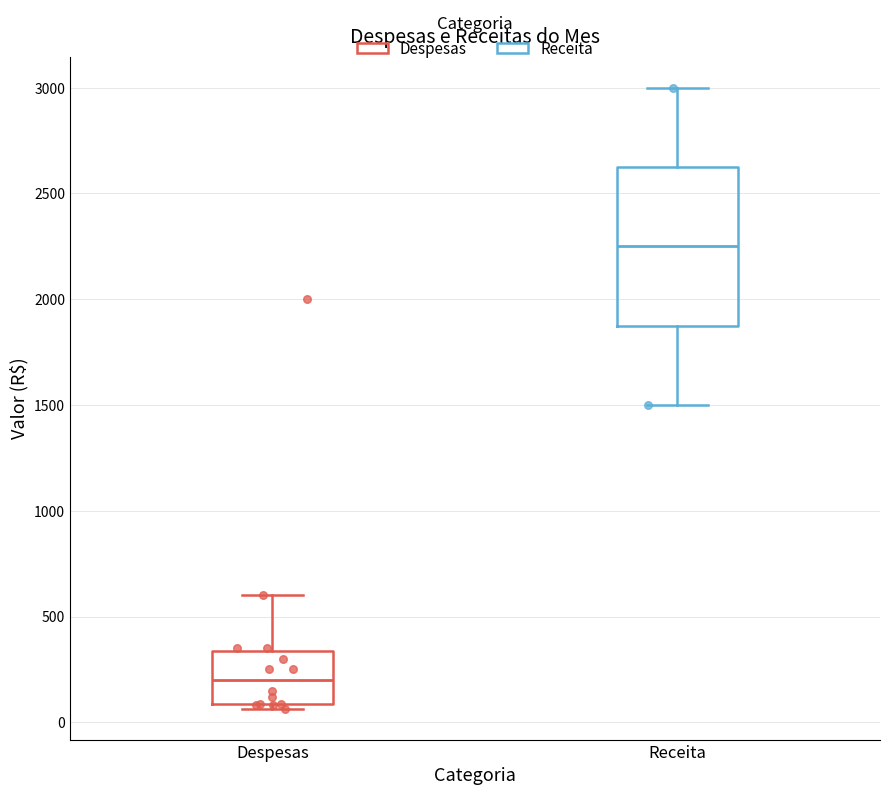

Reading left to right, transcribe this box plot: for each box, give where its median line is, the range the box spans, and where its two whiskers end, as read against the y-axis. The values are not printed on the chart, so give them approximately, as read against the axis.

Despesas: median 200, box 100 to 350, whiskers 50 to 600
Receita: median 2250, box 1900 to 2650, whiskers 1500 to 3000